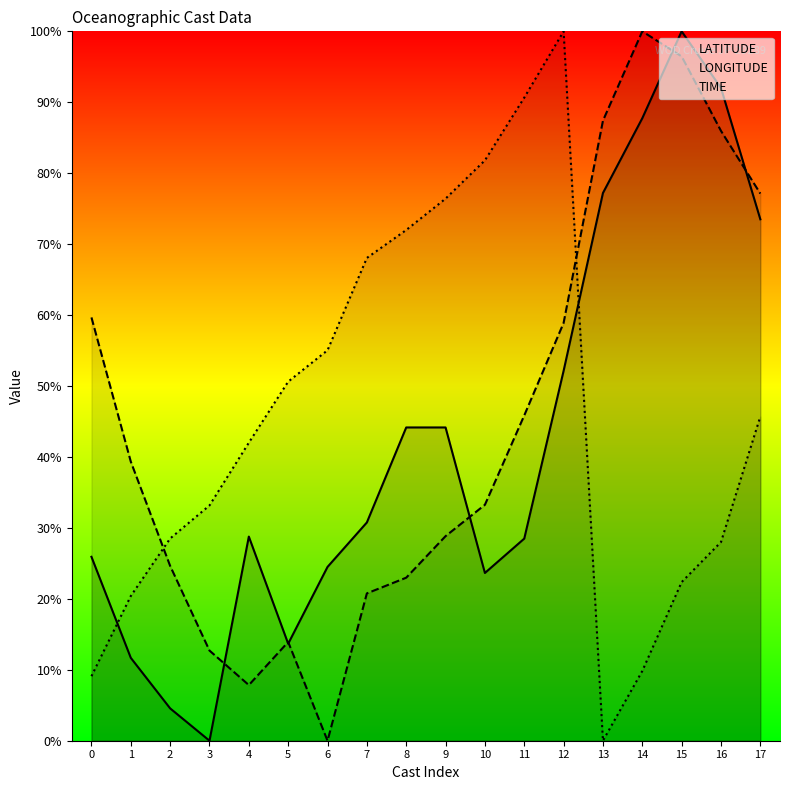

Reading left to right, what are all the values shown in this chart?

LATITUDE: 0=25.9	1=11.7	2=4.6	3=0.0	4=28.8	5=13.7	6=24.5	7=30.8	8=44.2	9=44.2	10=23.6	11=28.5	12=52.1	13=77.2	14=87.7	15=100.0	16=92.0	17=73.5
LONGITUDE: 0=59.7	1=39.3	2=24.6	3=12.7	4=7.8	5=13.9	6=0.0	7=20.8	8=23.0	9=28.8	10=33.3	11=45.9	12=58.9	13=87.4	14=100.0	15=96.5	16=86.0	17=77.1
TIME: 0=9.1	1=20.4	2=28.5	3=33.2	4=42.0	5=50.6	6=55.0	7=68.1	8=72.0	9=76.4	10=81.8	11=90.7	12=100.0	13=0.0	14=9.8	15=22.4	16=28.0	17=45.7